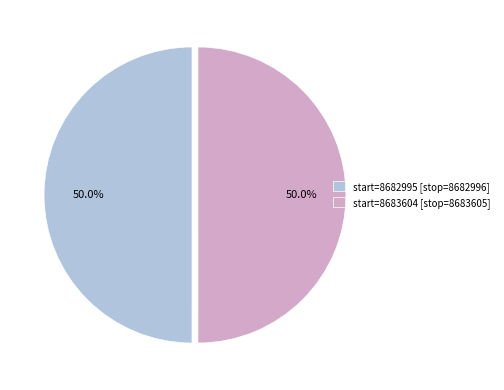

Combined, what portion of the pie is start=8683604 [stop=8683605] and start=8682995 [stop=8682996]?

100.0%